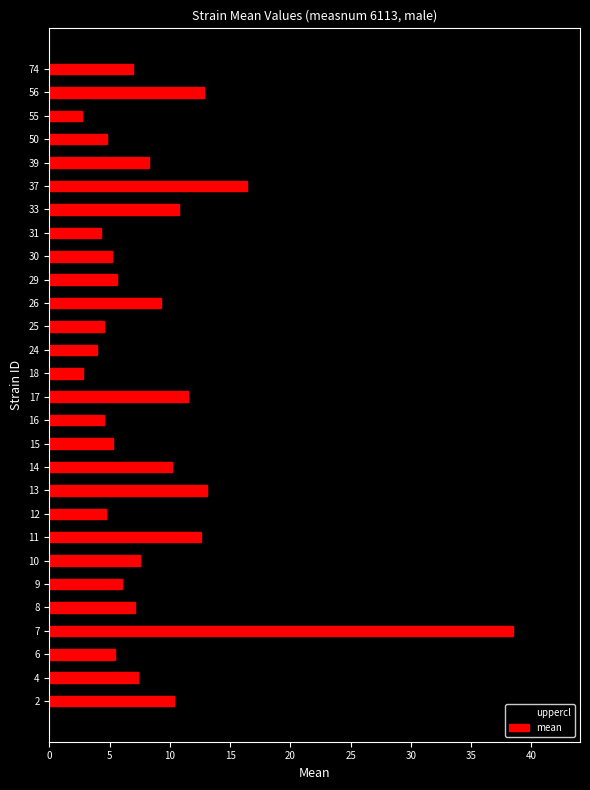

How many groups of bars are there?

28